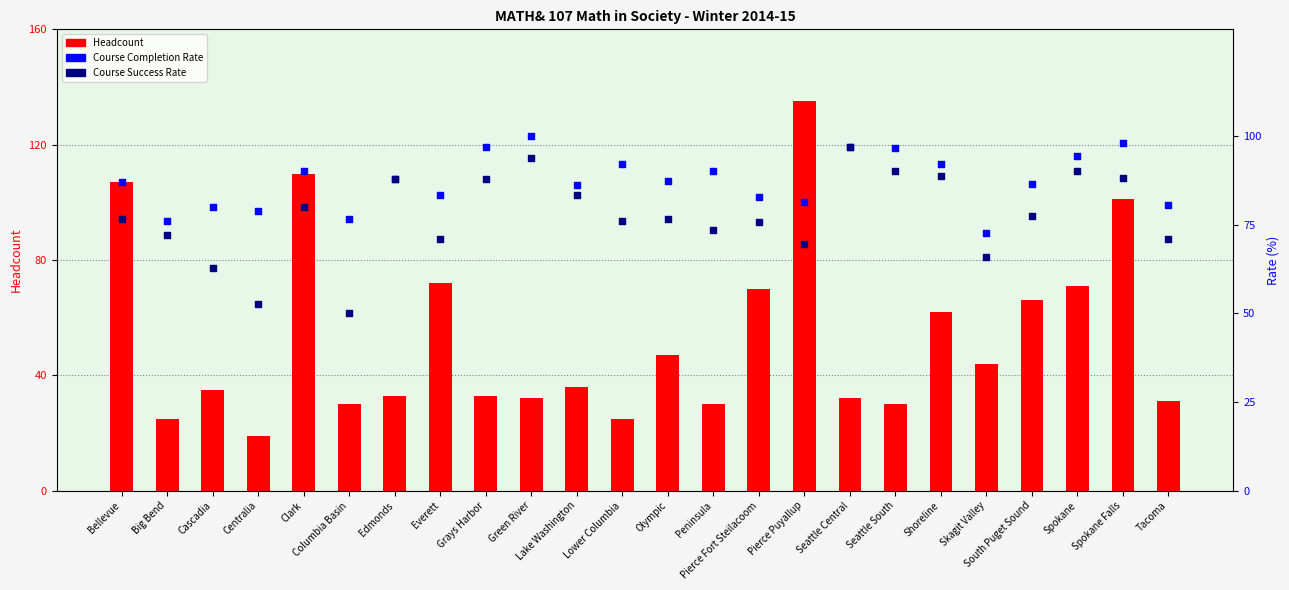

What is the total value across all series at Tacoma?

182.6